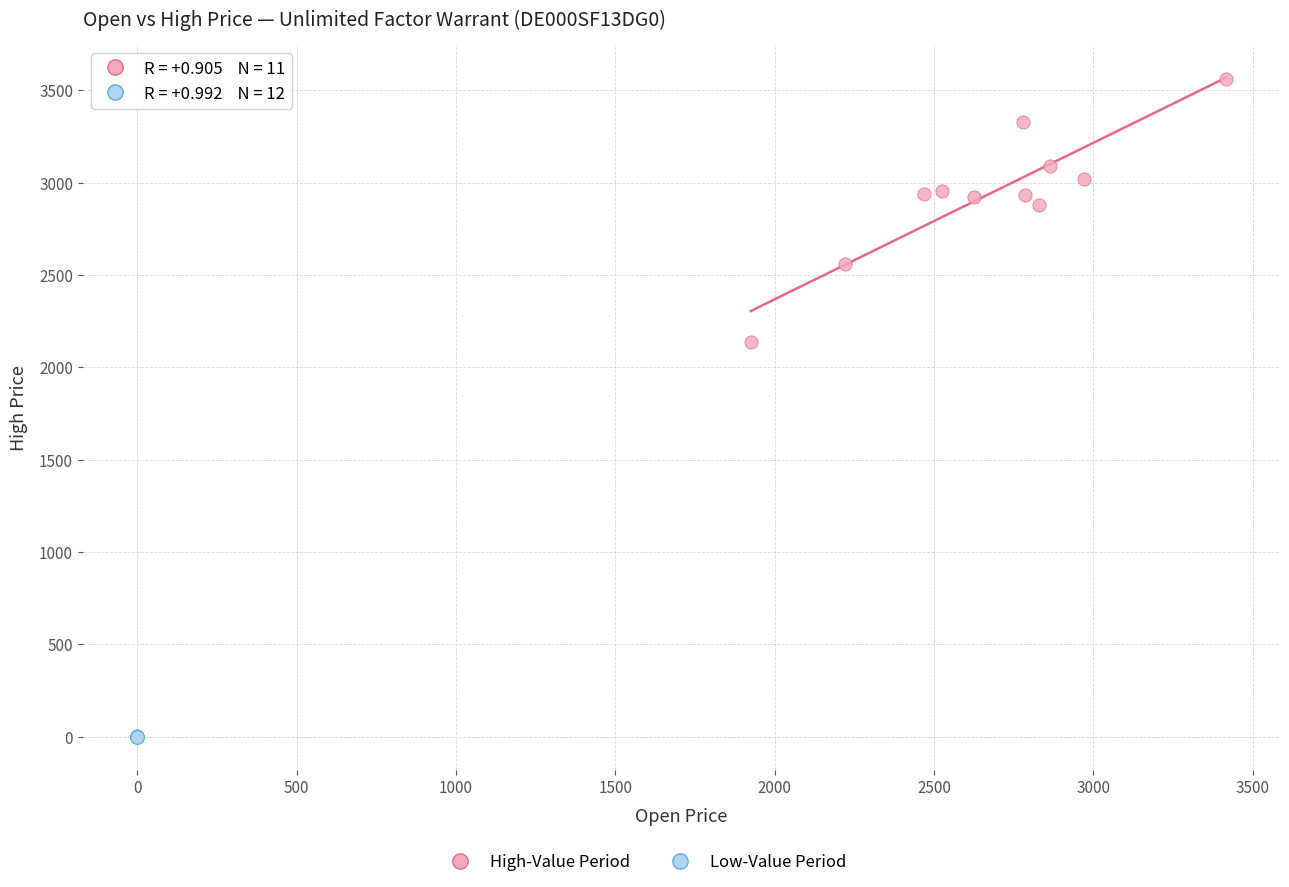

Which series contains the lowest Y value?

Low-Value Period